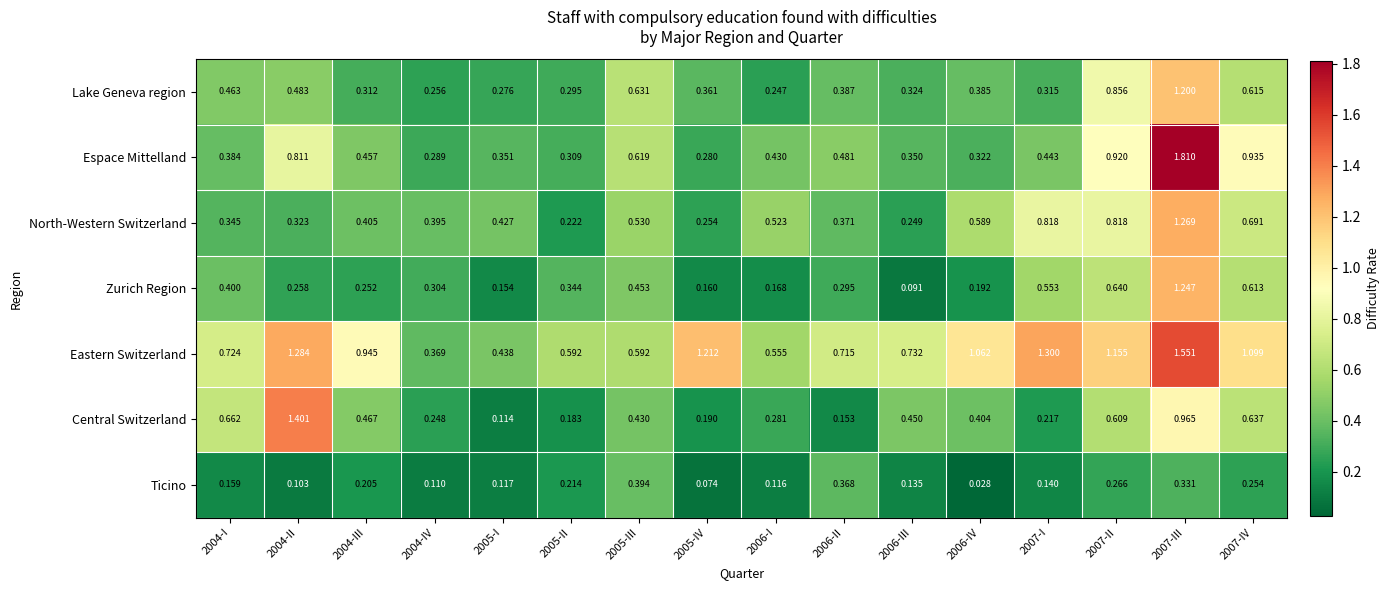

Which series changed the most between 2005-I and 2006-III?

Central Switzerland